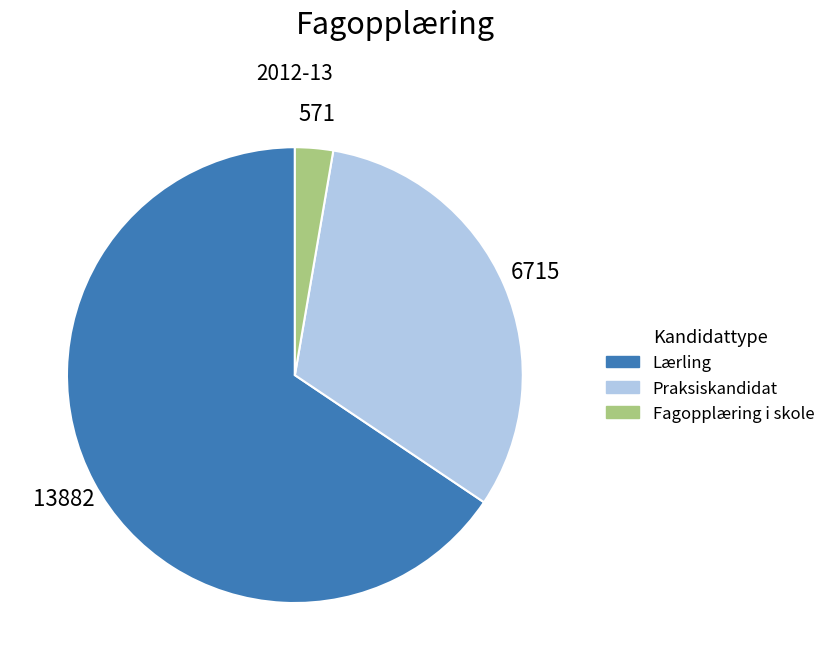

Is there a majority slice in this chart?

Yes